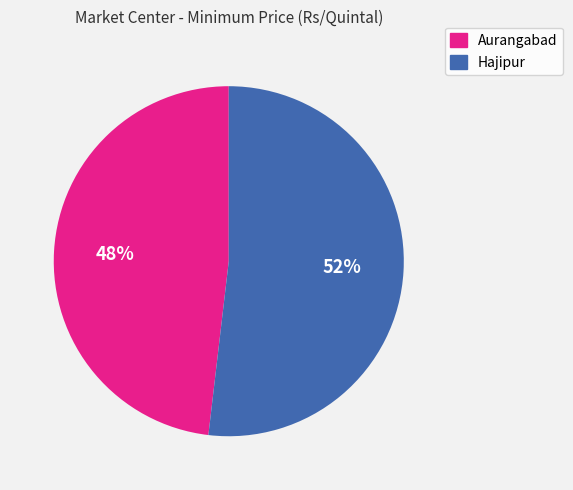

Do Hajipur and Aurangabad together represent more than half of the pie?

Yes